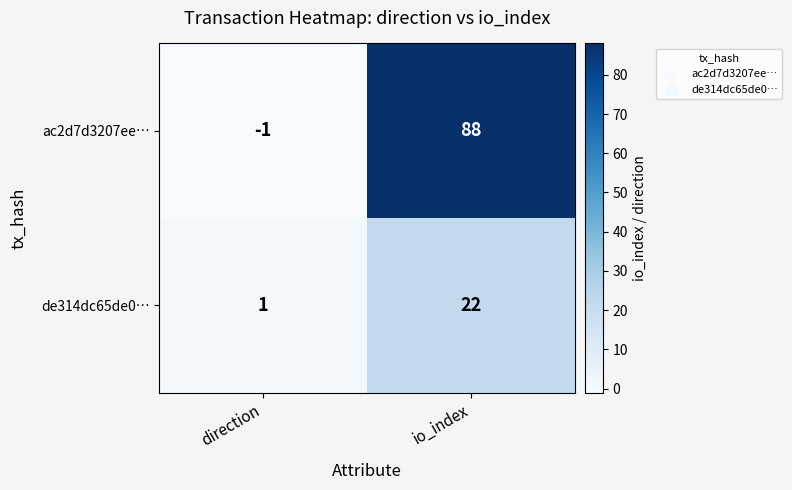

Which series has the largest range (max minus min)?

ac2d7d3207ee…